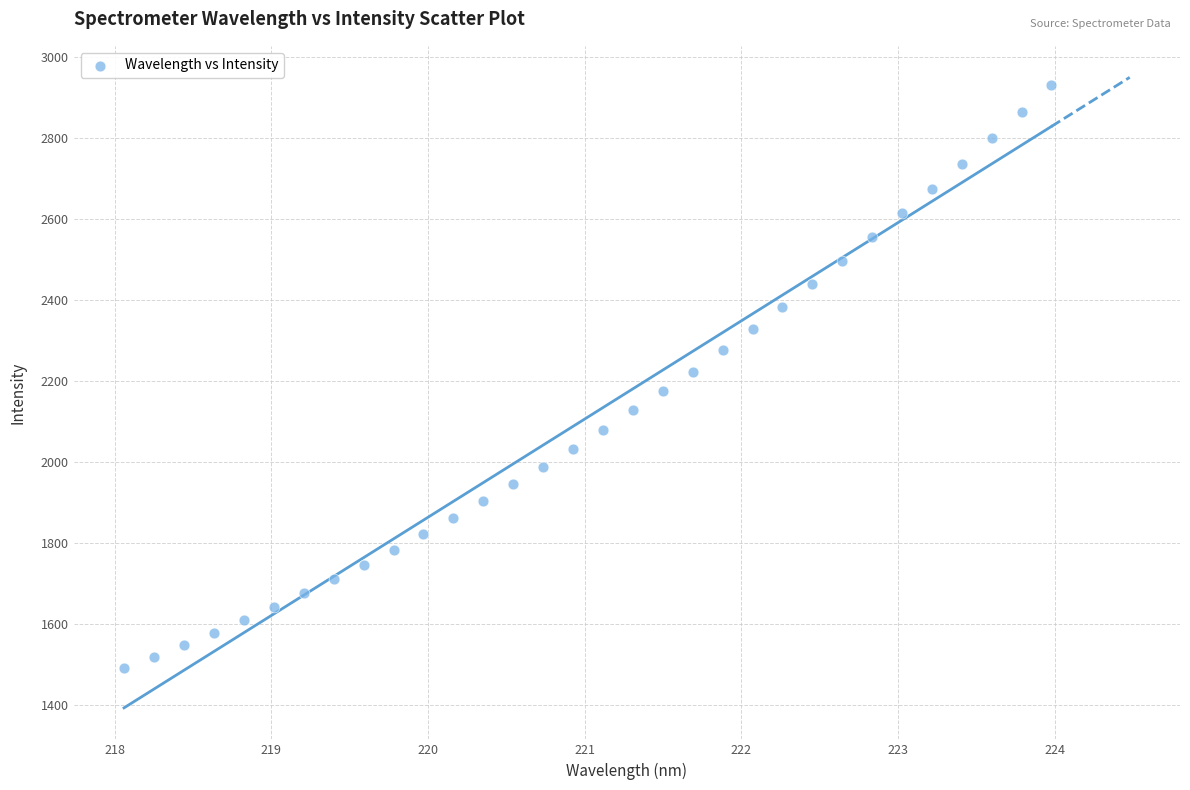

What is the range of Y values (max minus min)?

1440.7